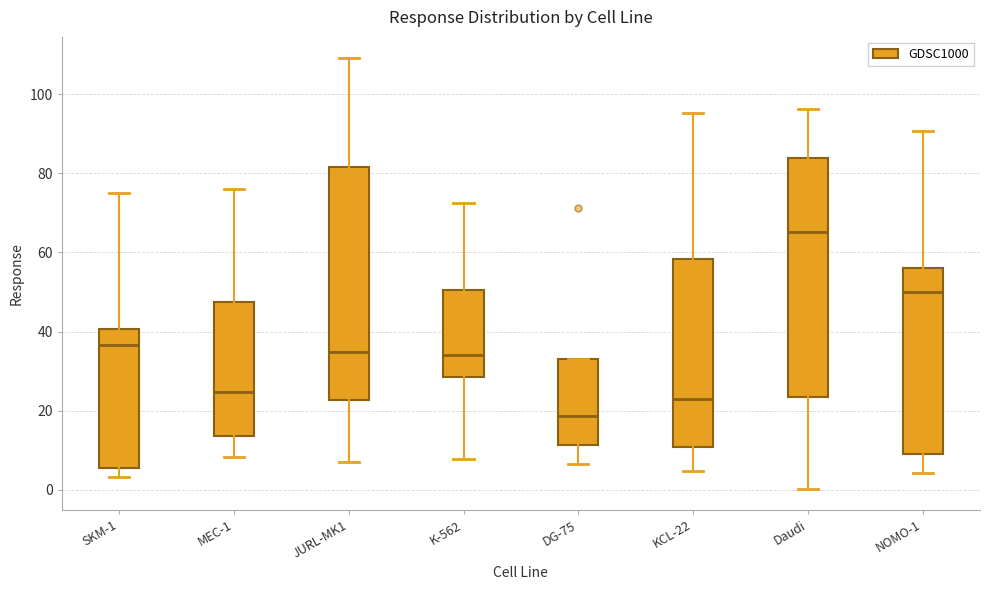

Which box's median line is the lowest?

DG-75